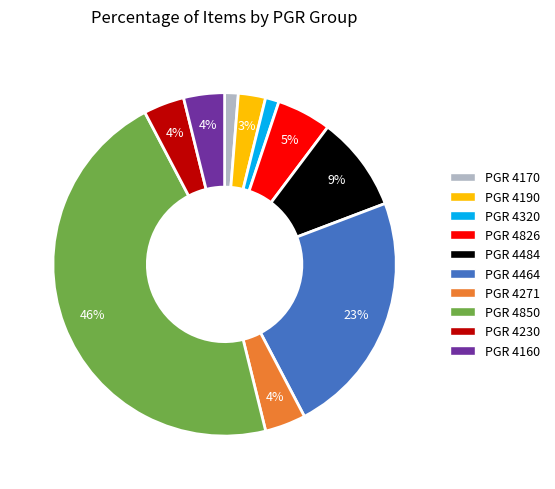

To the nearest percent, what percentage of the pie is PGR 4320?

1%